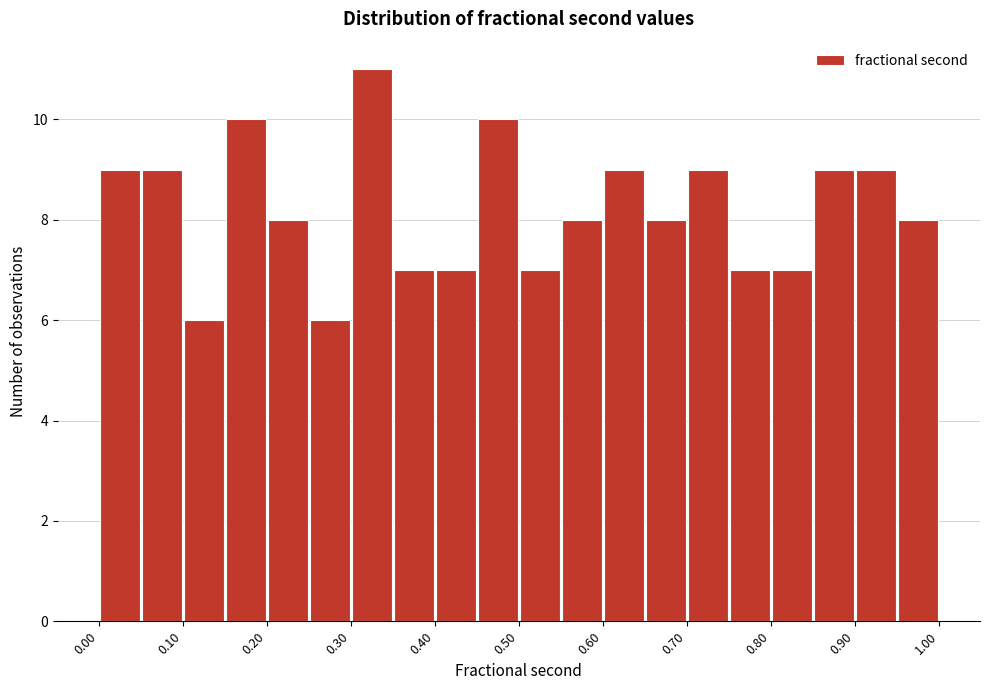

Reading left to right, list every bar in this chart as the range it spans on the x-axis followed by its height. Neither the bar edges nor the heights are printed on the chart, so give them approximately, as read against the axes.

0.00 to 0.05: 9
0.05 to 0.10: 9
0.10 to 0.15: 6
0.15 to 0.20: 10
0.20 to 0.25: 8
0.25 to 0.30: 6
0.30 to 0.35: 11
0.35 to 0.40: 7
0.40 to 0.45: 7
0.45 to 0.50: 10
0.50 to 0.55: 7
0.55 to 0.60: 8
0.60 to 0.65: 9
0.65 to 0.70: 8
0.70 to 0.75: 9
0.75 to 0.80: 7
0.80 to 0.85: 7
0.85 to 0.90: 9
0.90 to 0.95: 9
0.95 to 1.00: 8